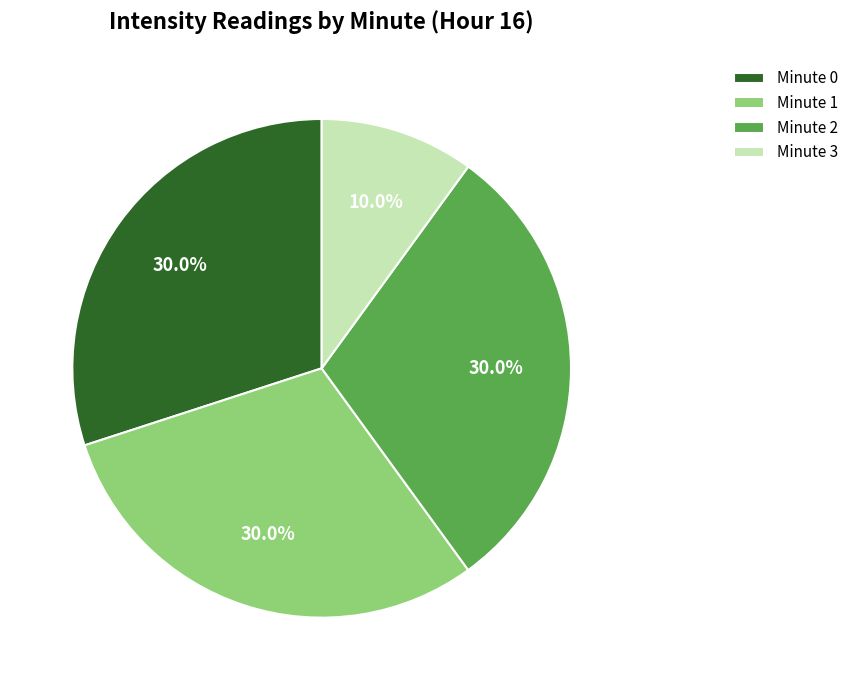

To the nearest percent, what is the difference between the Minute 3 and Minute 0 slice percentages?

20%